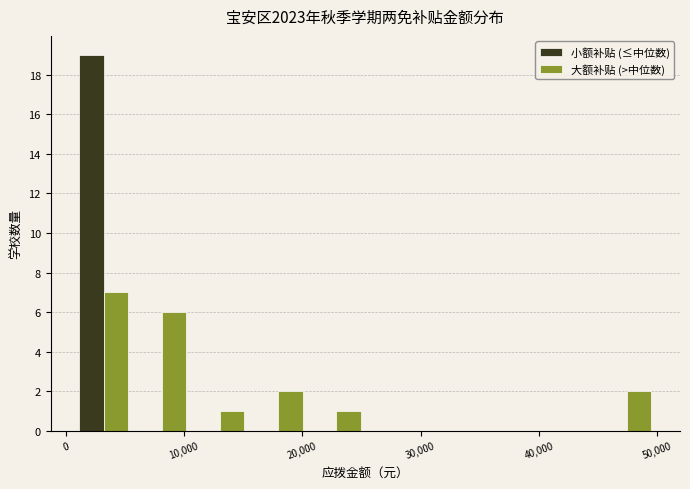

Reading left to right, transcribe this chart: for each range on the x-axis, give the height of each series' bar. Neither the bar edges nor the heights are printed on the chart, so give them approximately, as read against the axes.

1000 to 6000: 小额补贴 (≤中位数)=19	大额补贴 (>中位数)=7
6000 to 11000: 小额补贴 (≤中位数)=0	大额补贴 (>中位数)=6
11000 to 15000: 小额补贴 (≤中位数)=0	大额补贴 (>中位数)=1
15000 to 20000: 小额补贴 (≤中位数)=0	大额补贴 (>中位数)=2
20000 to 25000: 小额补贴 (≤中位数)=0	大额补贴 (>中位数)=1
25000 to 30000: 小额补贴 (≤中位数)=0	大额补贴 (>中位数)=0
30000 to 35000: 小额补贴 (≤中位数)=0	大额补贴 (>中位数)=0
35000 to 40000: 小额补贴 (≤中位数)=0	大额补贴 (>中位数)=0
40000 to 45000: 小额补贴 (≤中位数)=0	大额补贴 (>中位数)=0
45000 to 50000: 小额补贴 (≤中位数)=0	大额补贴 (>中位数)=2